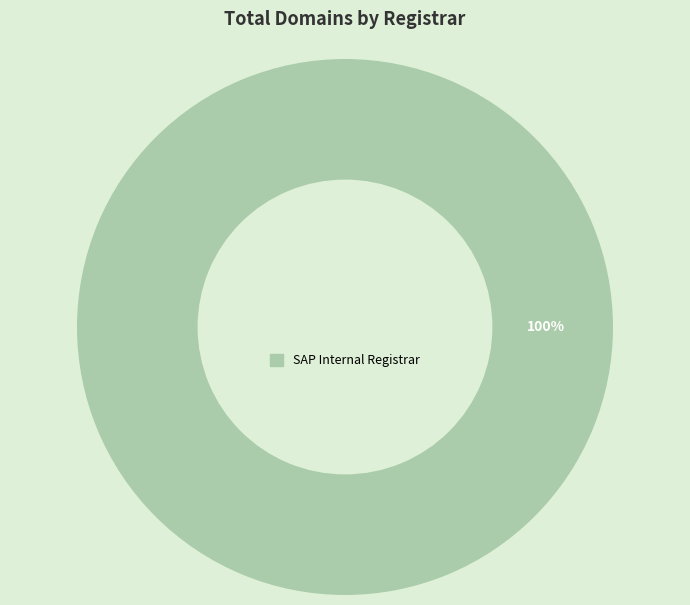

Does any single category account for the majority?

Yes